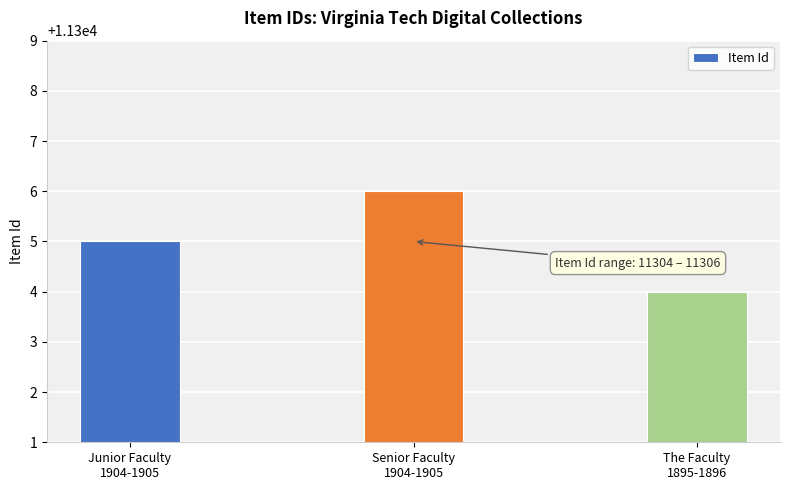

What is the value of the 1st bar from the left?

11305